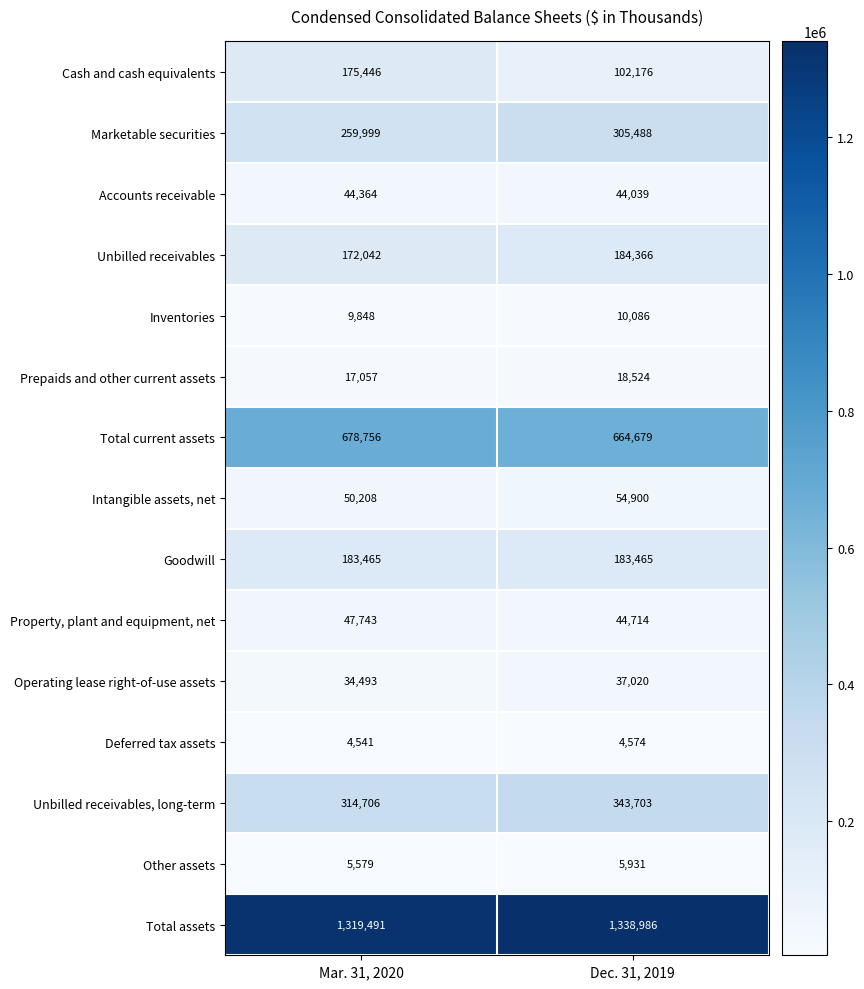

What is the sum of all Cash and cash equivalents values?

277622